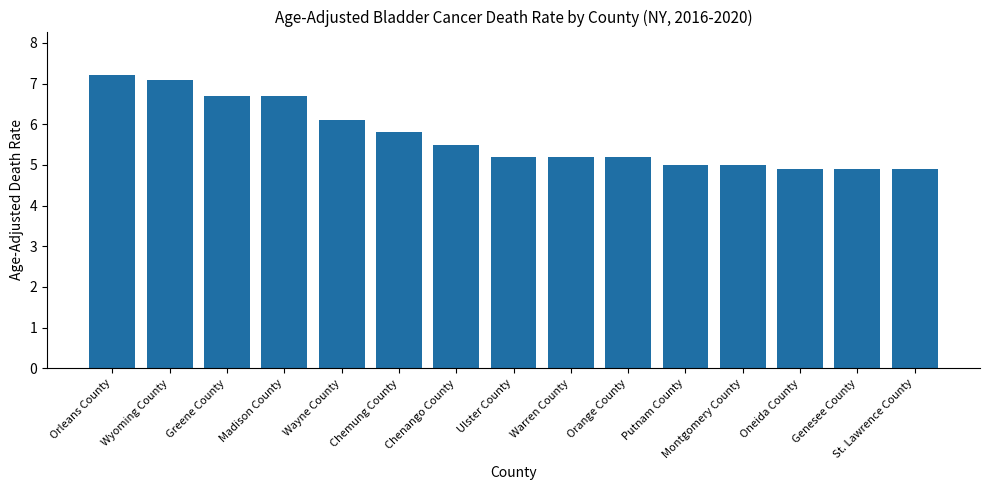

What is the maximum value shown in the chart?

7.2